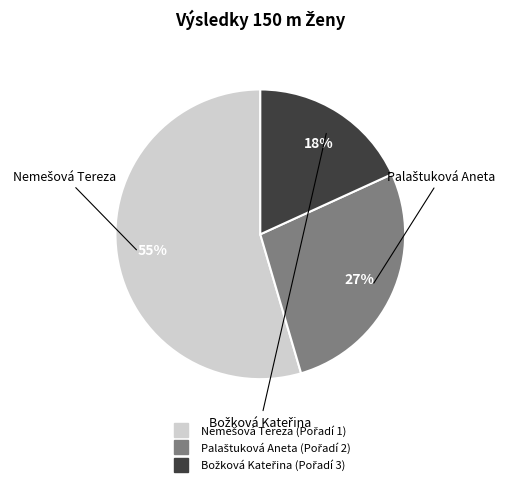

Is there any slice that represents more than half of the pie?

Yes